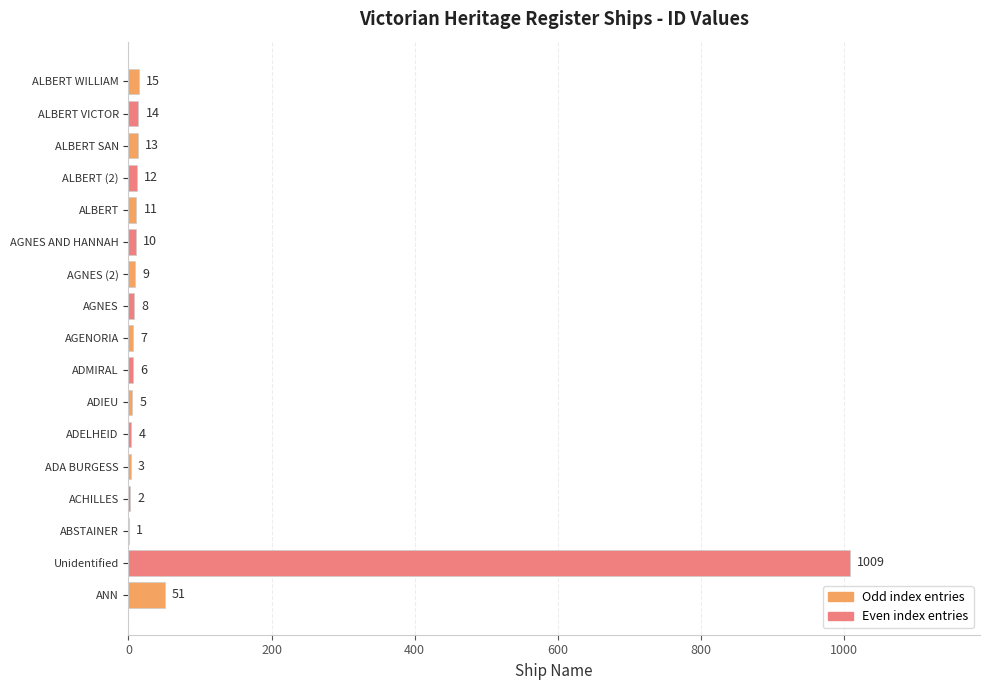

What is the greatest value displayed?

1009